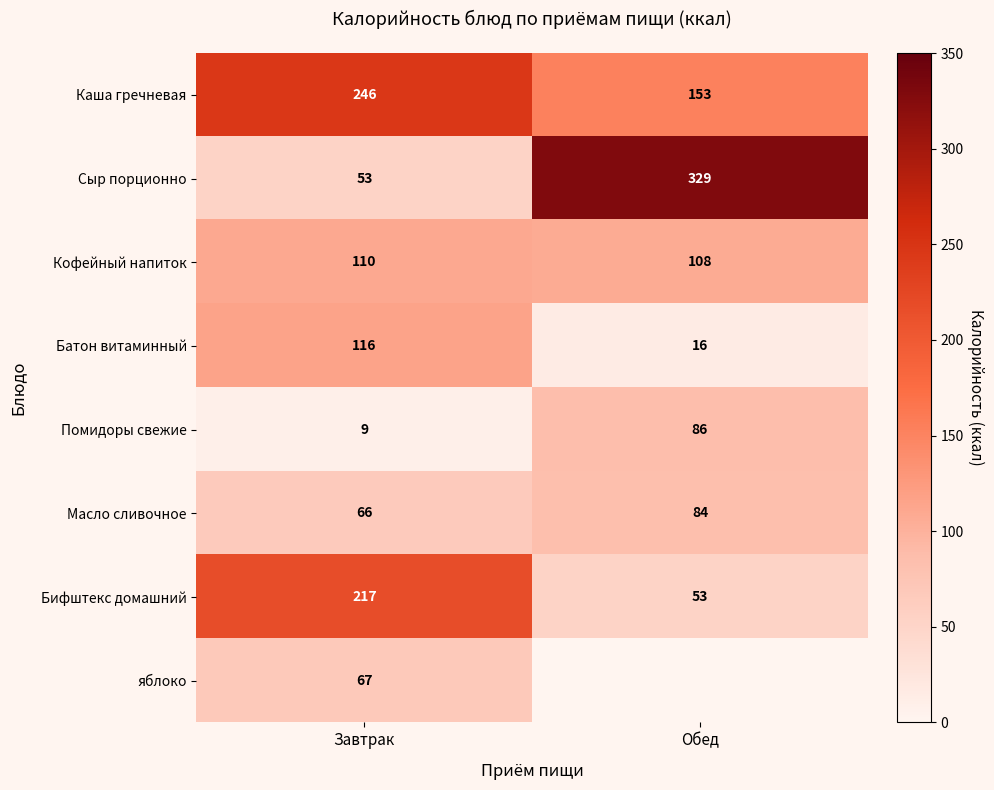

What is the minimum value for Кофейный напиток?

108